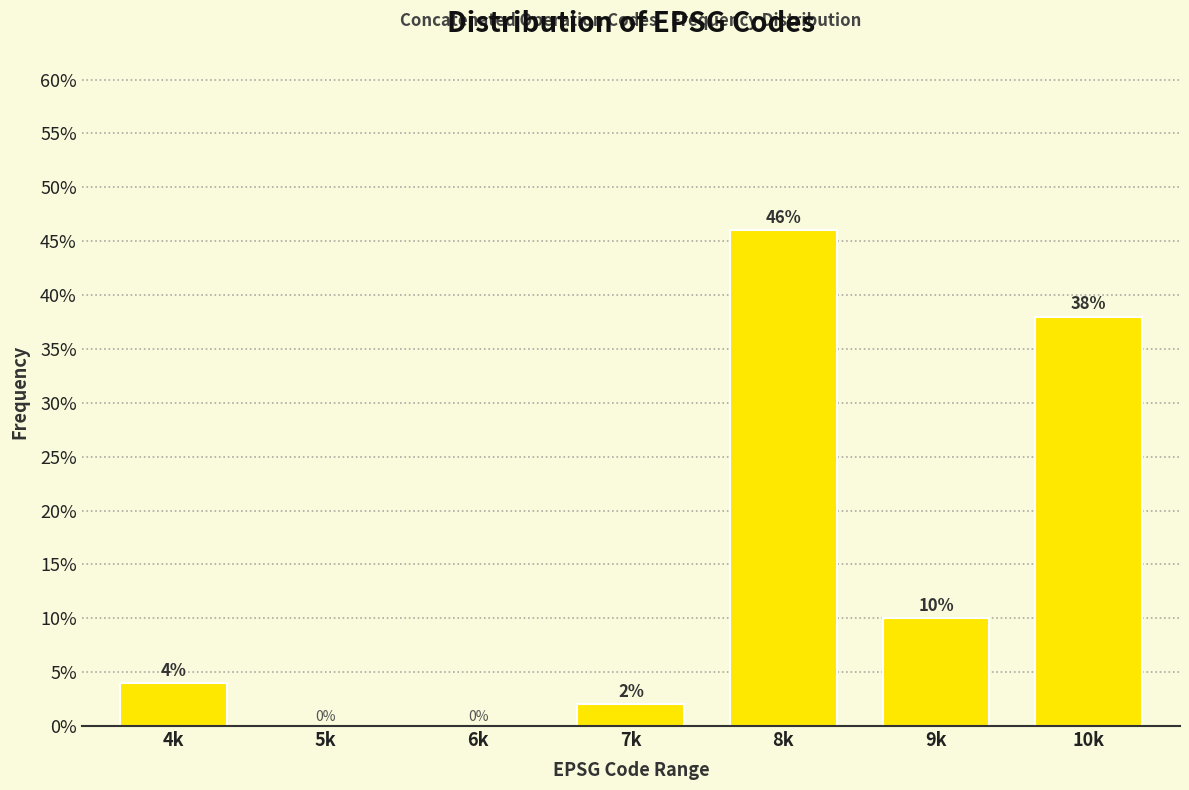

Reading left to right, extract all data points from this chart.

4k=4	5k=0	6k=0	7k=2	8k=46	9k=10	10k=38